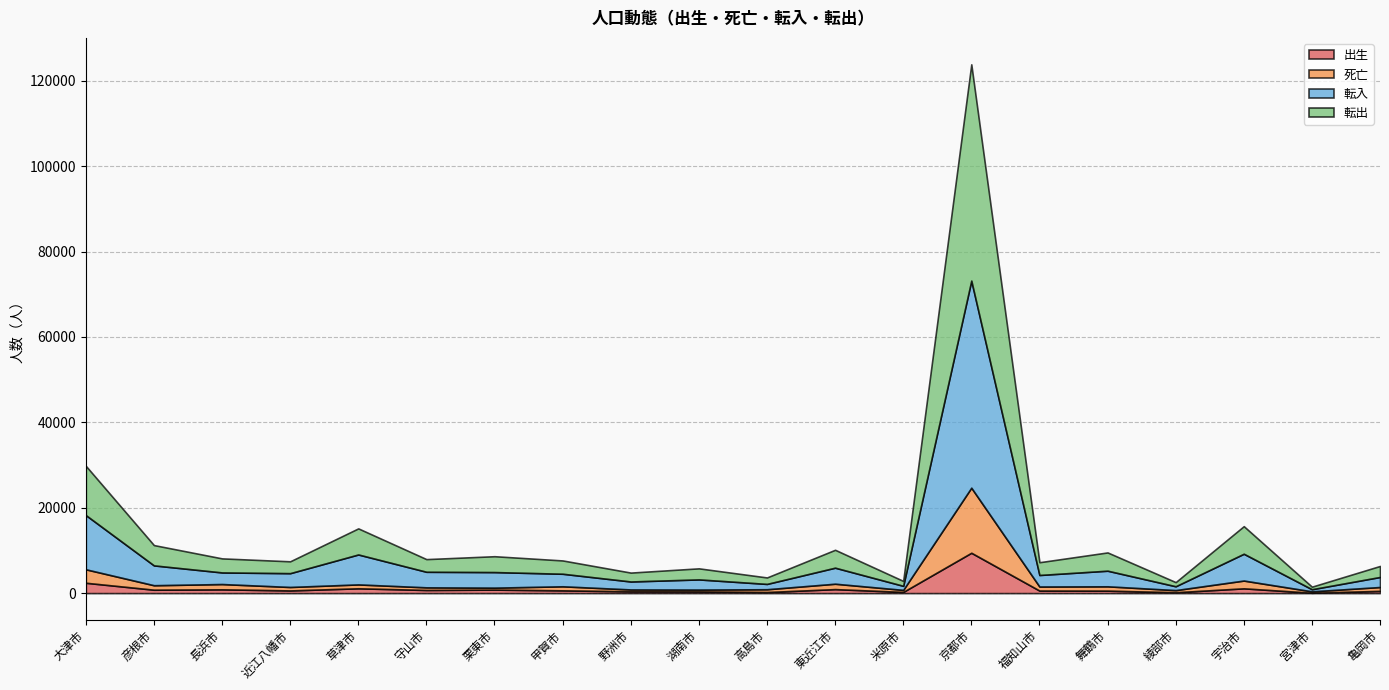

Where does the 出生 series first go above 644?

大津市